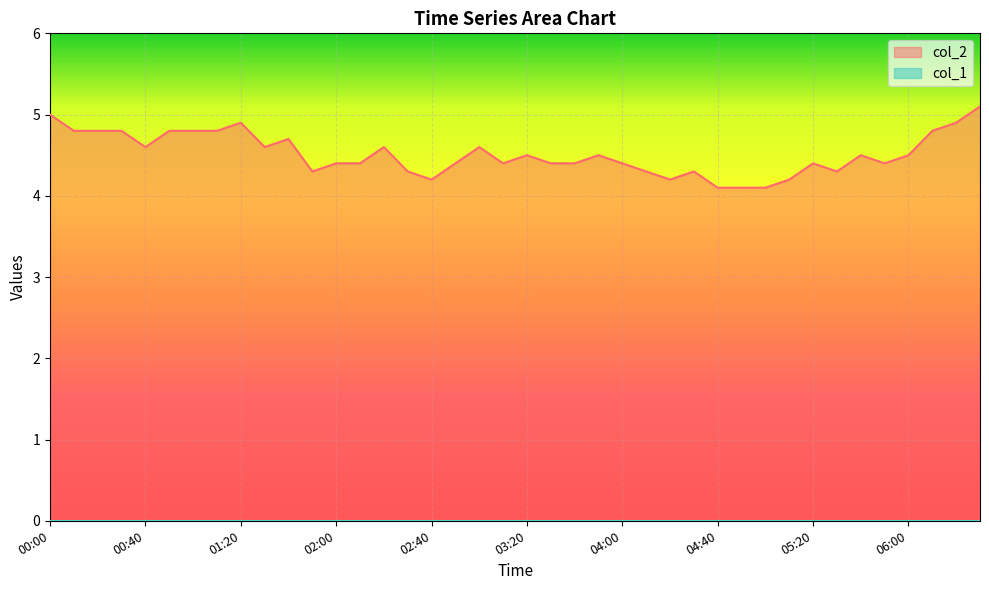

Reading left to right, extract all data points from this chart.

00:00=5.0	00:10=4.8	00:20=4.8	00:30=4.8	00:40=4.6	00:50=4.8	01:00=4.8	01:10=4.8	01:20=4.9	01:30=4.6	01:40=4.7	01:50=4.3	02:00=4.4	02:10=4.4	02:20=4.6	02:30=4.3	02:40=4.2	02:50=4.4	03:00=4.6	03:10=4.4	03:20=4.5	03:30=4.4	03:40=4.4	03:50=4.5	04:00=4.4	04:10=4.3	04:20=4.2	04:30=4.3	04:40=4.1	04:50=4.1	05:00=4.1	05:10=4.2	05:20=4.4	05:30=4.3	05:40=4.5	05:50=4.4	06:00=4.5	06:10=4.8	06:20=4.9	06:30=5.1